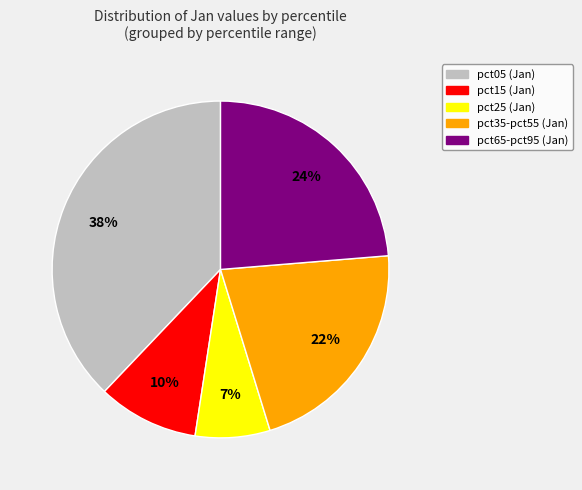

Does any single category account for the majority?

No